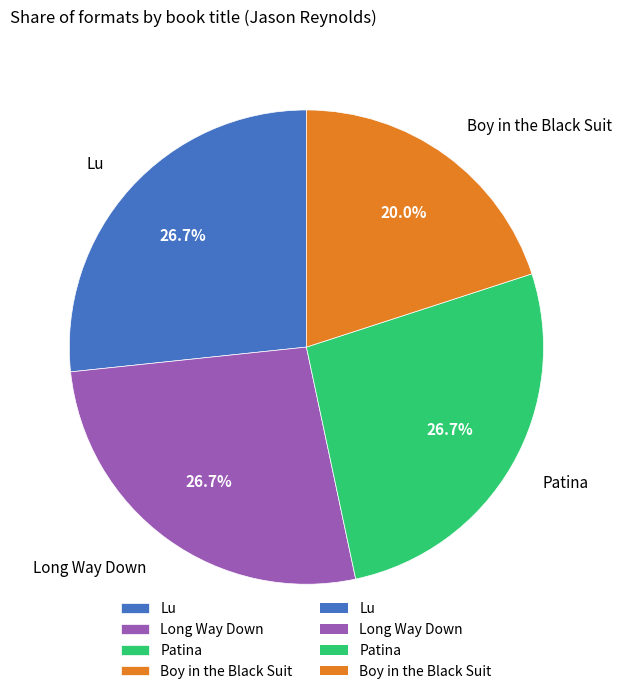

Is there a majority slice in this chart?

No